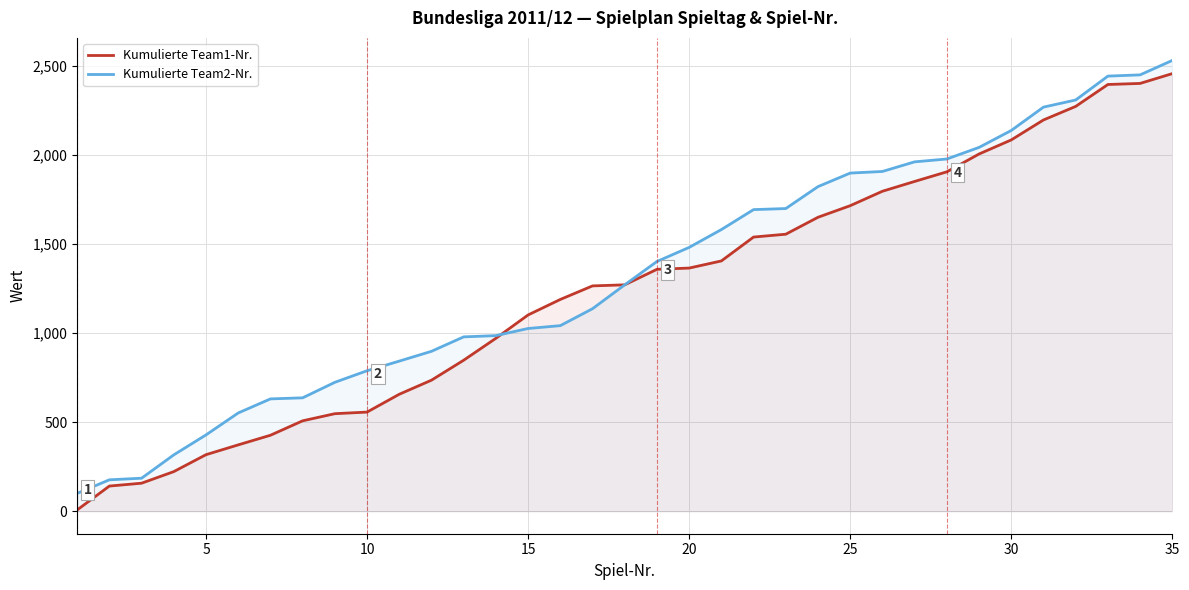

Reading left to right, what are all the values shown in this chart?

Kumulierte Team1-Nr.: 7	141	157	222	317	372	426	507	547	556	656	735	847	970	1101	1188	1264	1270	1357	1364	1404	1538	1554	1649	1714	1795	1850	1904	2004	2083	2195	2271	2394	2400	2455
Kumulierte Team2-Nr.: 100	176	185	316	428	551	630	636	723	788	842	897	978	985	1025	1041	1136	1270	1401	1480	1580	1692	1698	1821	1897	1906	1960	1976	2041	2136	2267	2307	2441	2448	2529